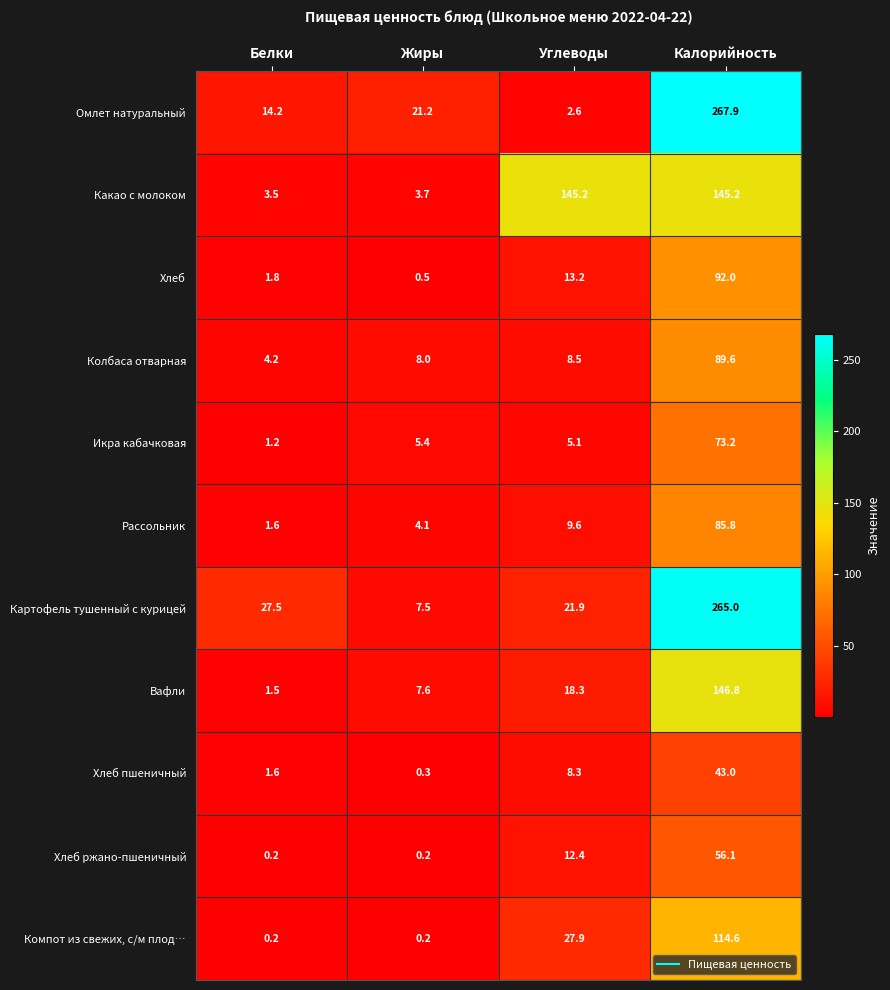

What is the difference between the Компот из свежих, с/м плод… values at Углеводы and Жиры?

27.7